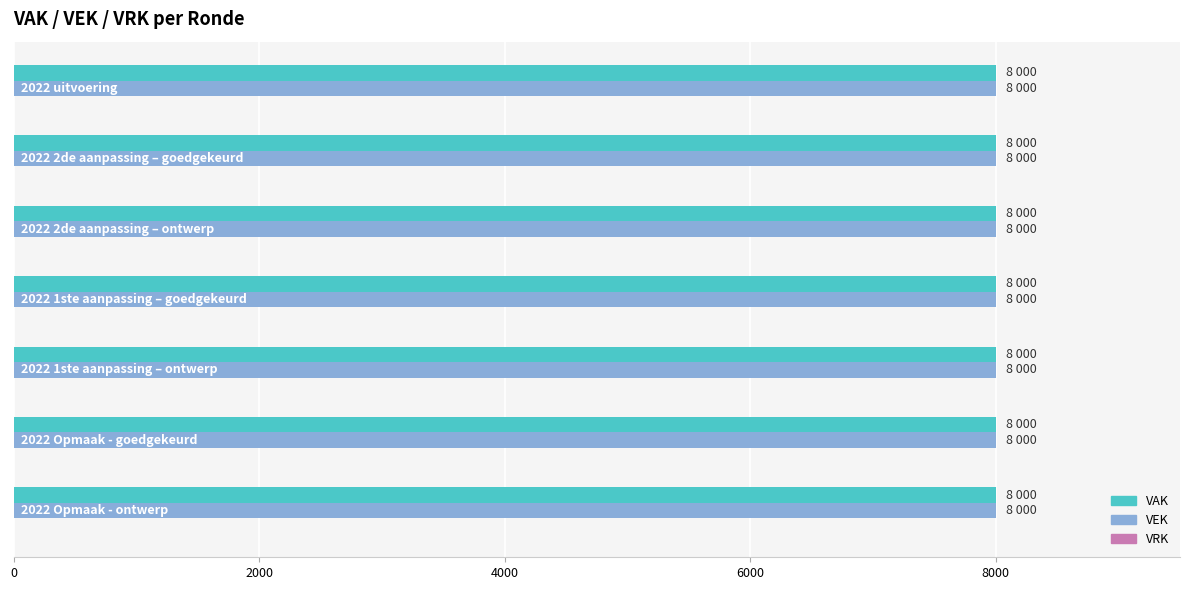

Reading right to left, list all the values displayed in this chart.

VAK: 8000	8000	8000	8000	8000	8000	8000
VEK: 8000	8000	8000	8000	8000	8000	8000
VRK: 0	0	0	0	0	0	0